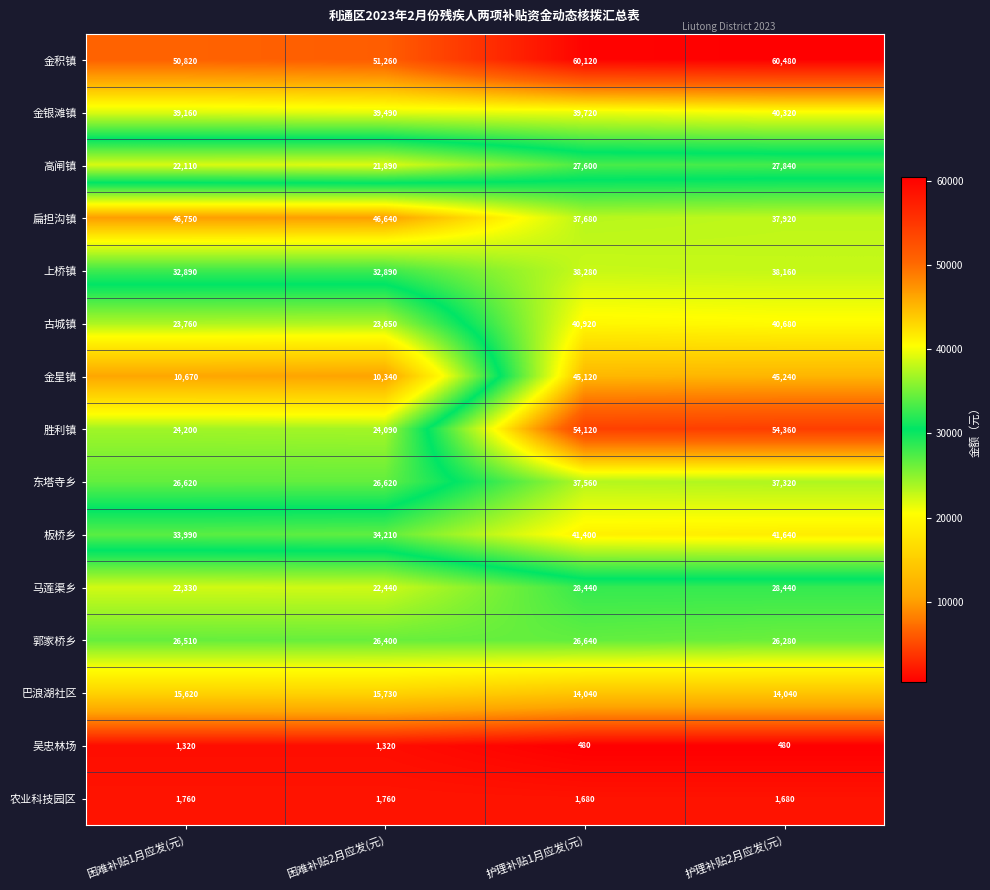

The value of 吴忠林场 at 护理补贴2月应发(元) is 480. True or false?

True